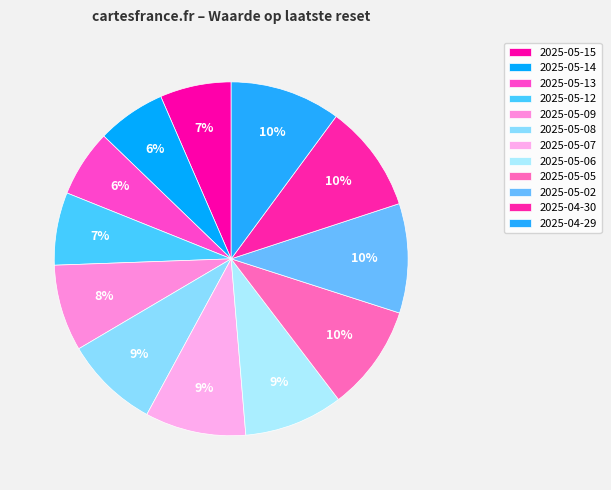

How many slices are in this pie chart?

12